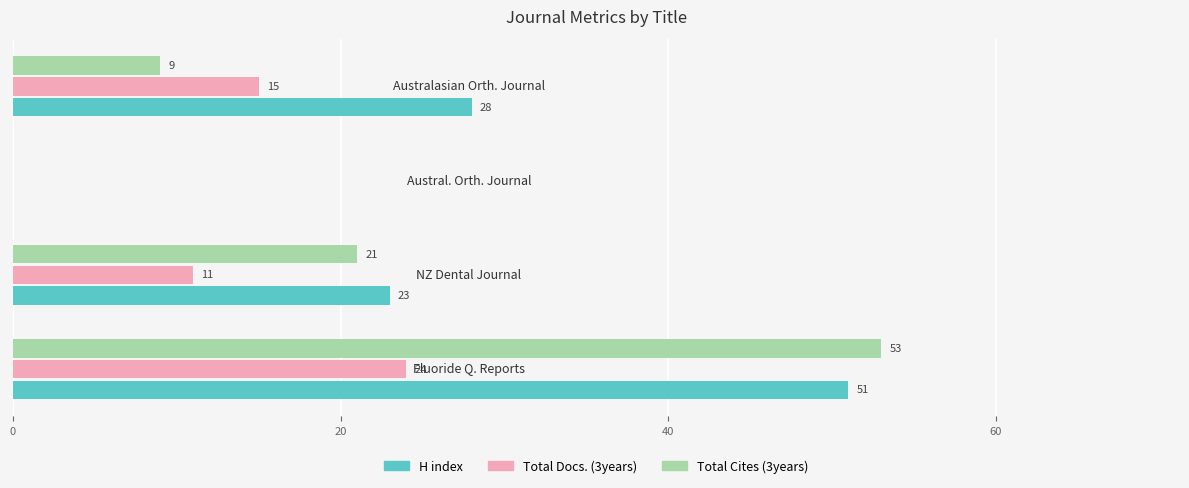

What is the maximum value shown in the chart?

53